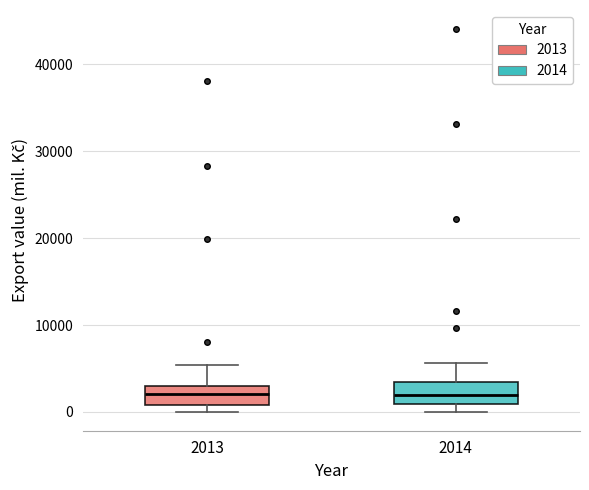

Reading left to right, transcribe this box plot: for each box, give where its median line is, the range the box spans, and where its two whiskers end, as read against the y-axis. The values are not printed on the chart, so give them approximately, as read against the axis.

2013: median 2000, box 1000 to 3000, whiskers 0 to 5000
2014: median 2000, box 1000 to 3000, whiskers 0 to 6000